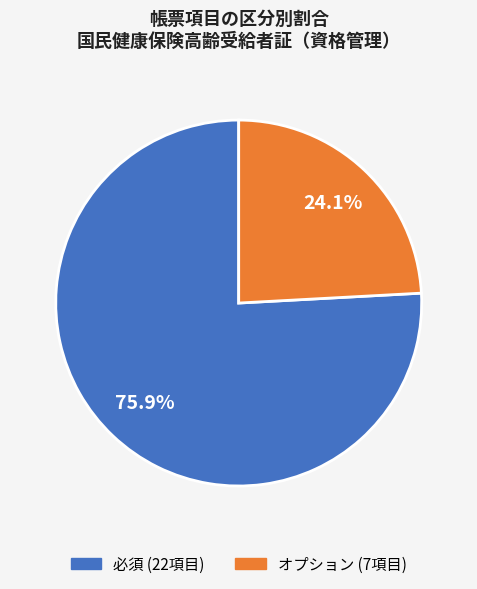

What percentage do 必須 (22項目) and オプション (7項目) together represent?

100.0%